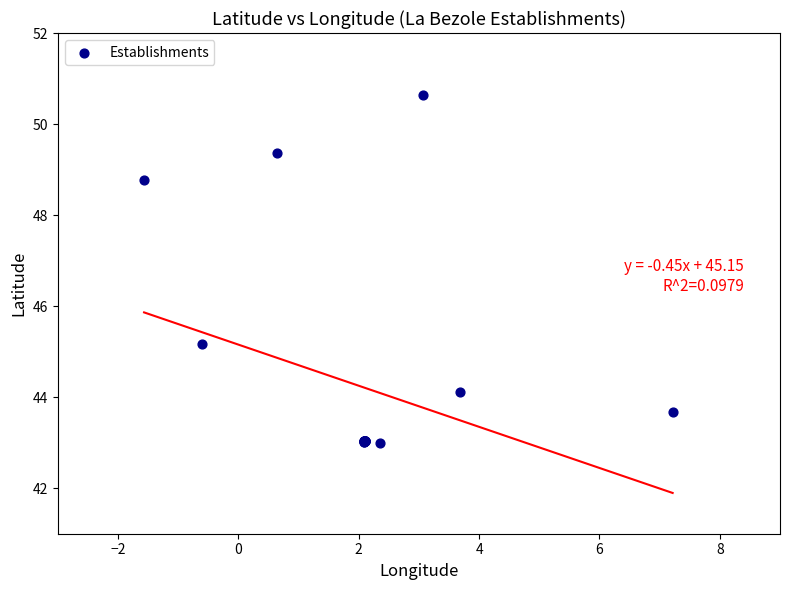

What Y value in the scatter plot is closest to 46?

45.2